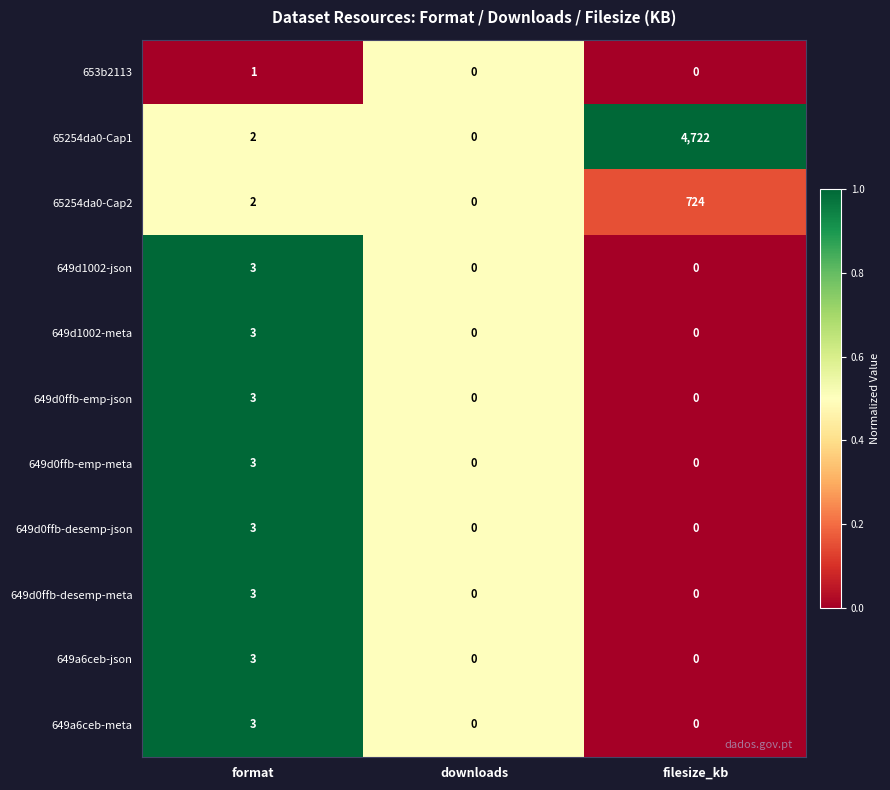

At which category does the chart reach its peak across all series?

filesize_kb